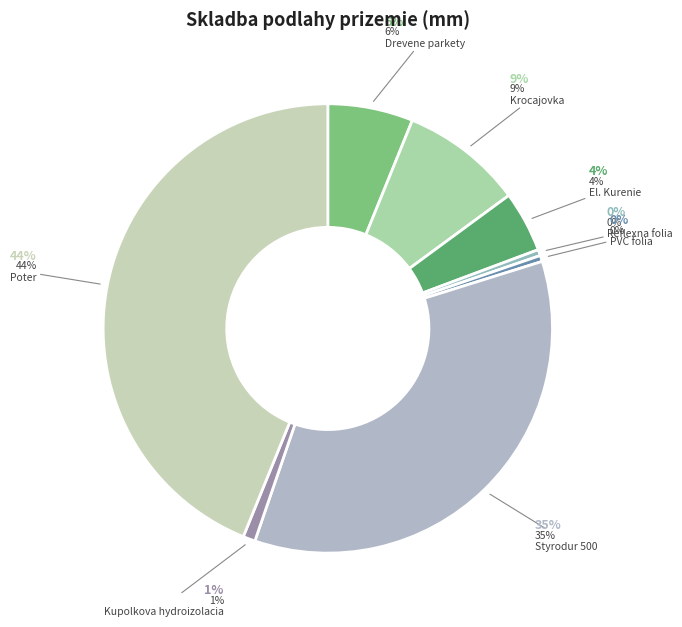

To the nearest percent, what portion does Poter represent?

44%